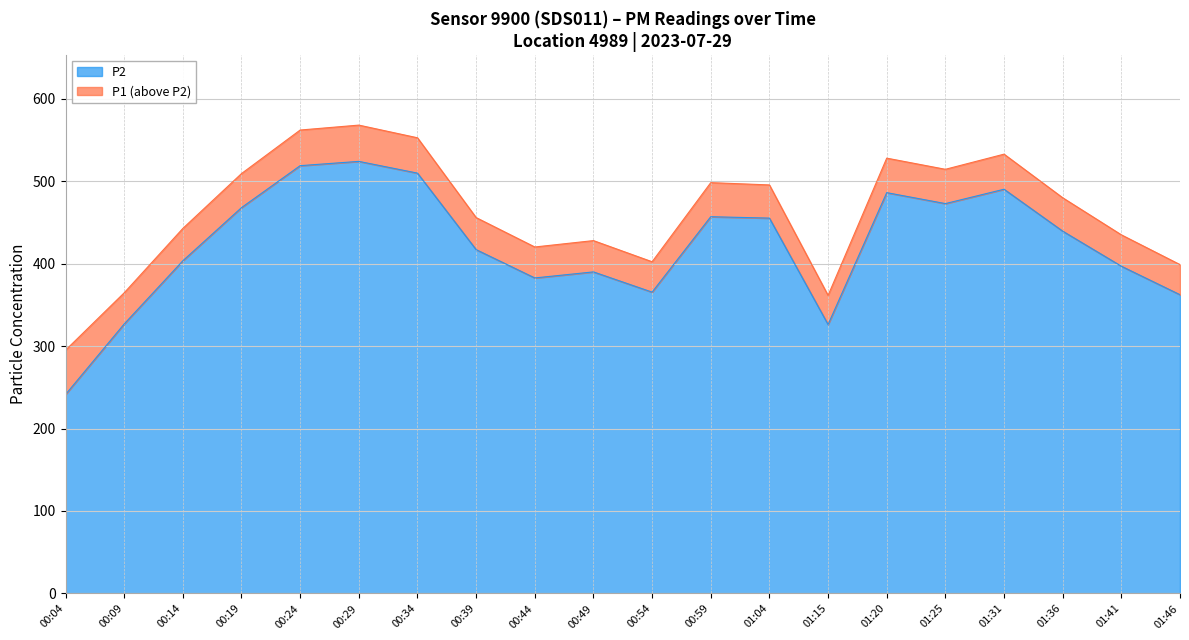

True or false: P2 and P1 cross at least once.

False